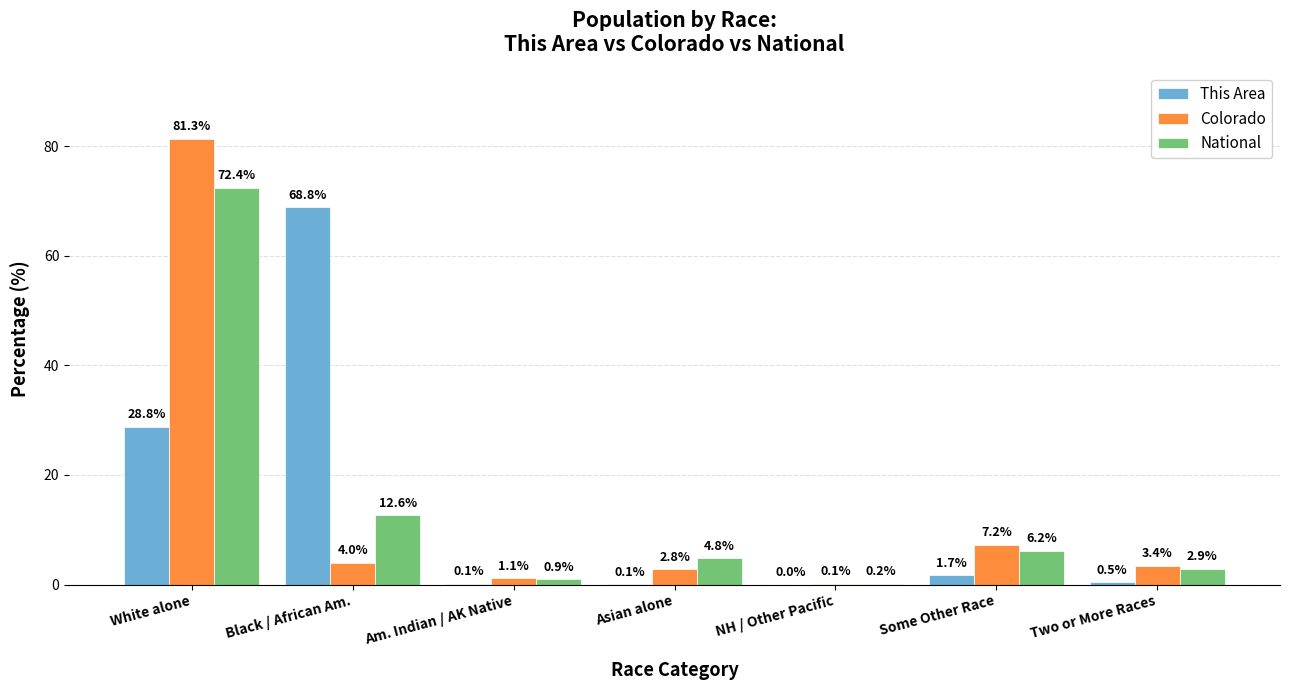

Is it true that This Area equals 91.1 at Black / African Am.?

False